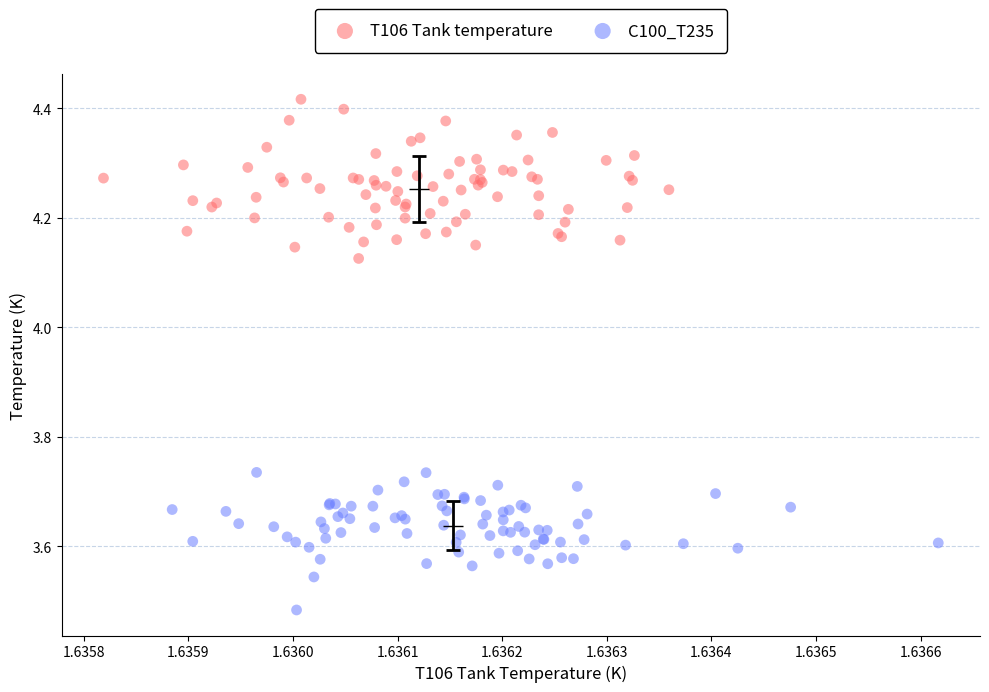

Which series has the widest spread of Y values?

T106 Tank temperature